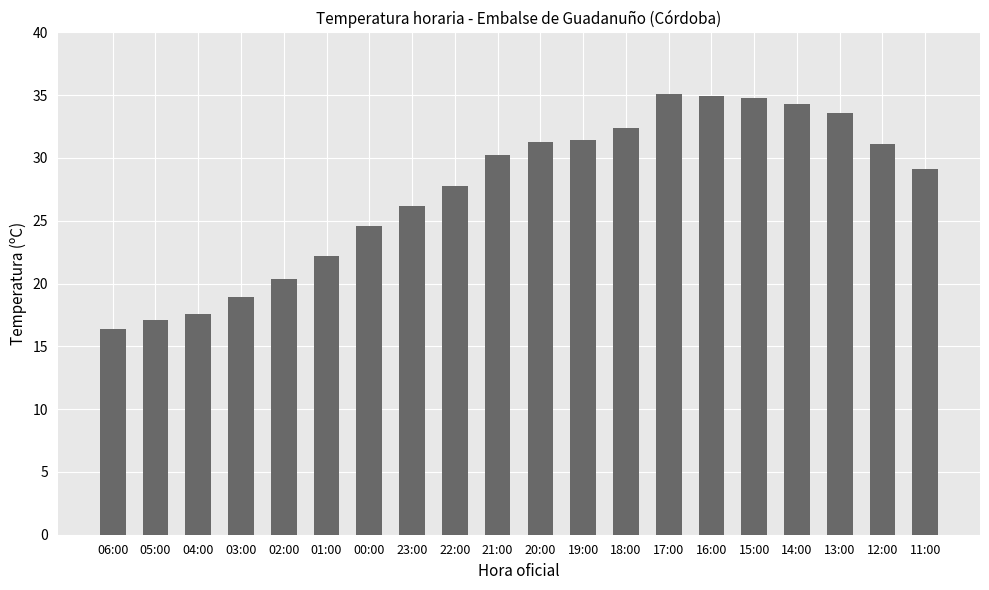

What is the value of the 4th bar from the left?

18.9